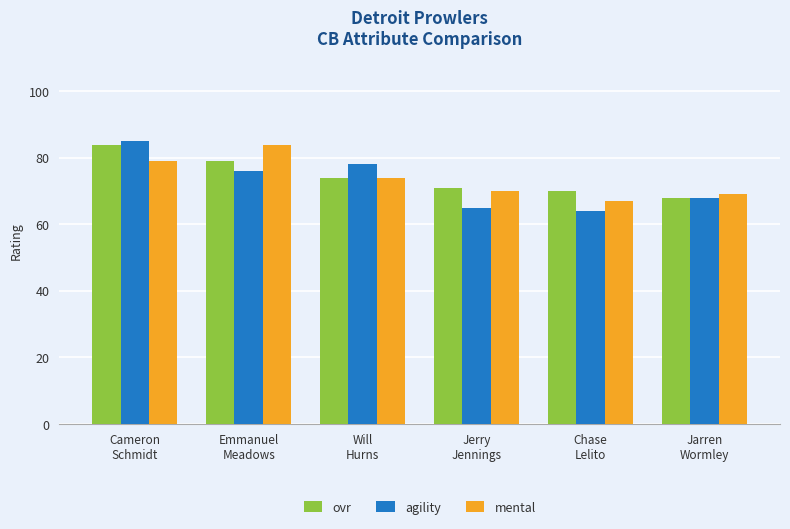

At Chase
Lelito, list the series in order from smallest to largest.

agility, mental, ovr